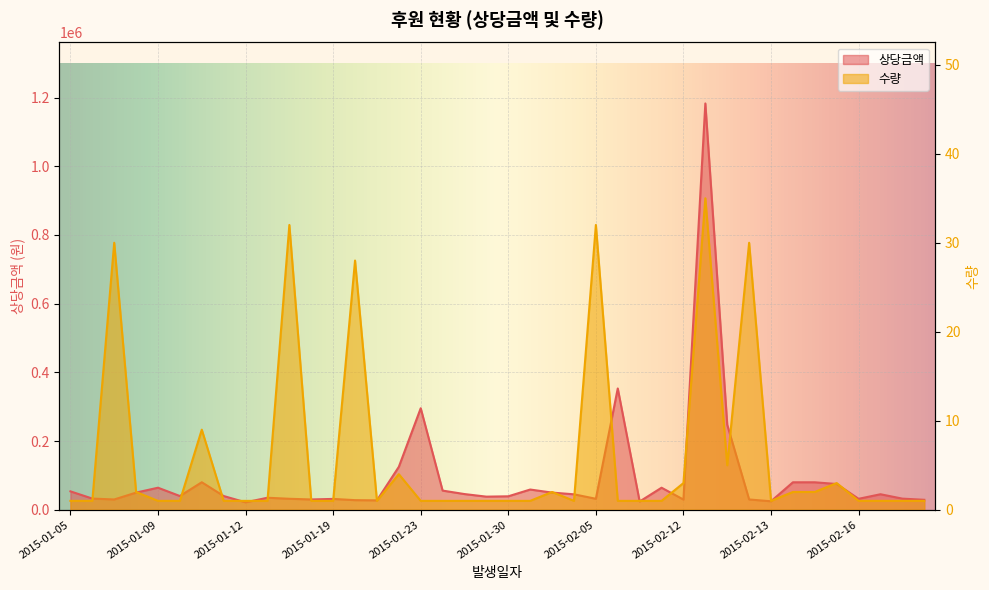

What is the sum of the 상당금액 values at 2015-01-14 and 2015-03-02?

64000